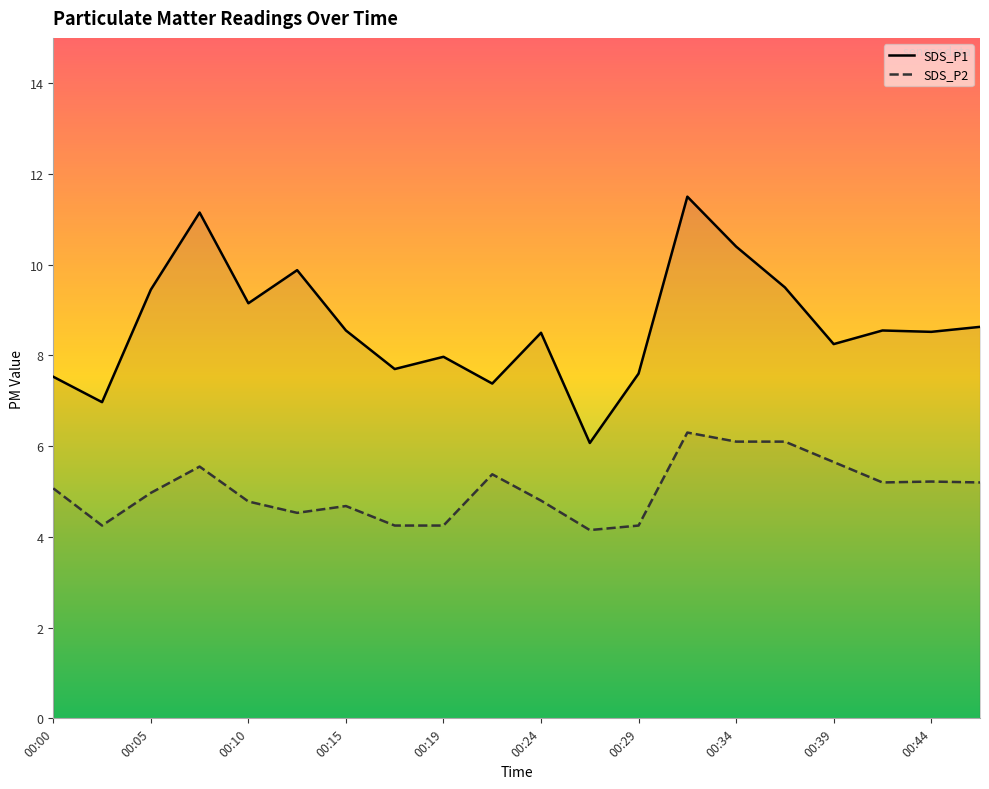

Rank the series at 00:07 from lowest to highest value.

SDS_P2, SDS_P1